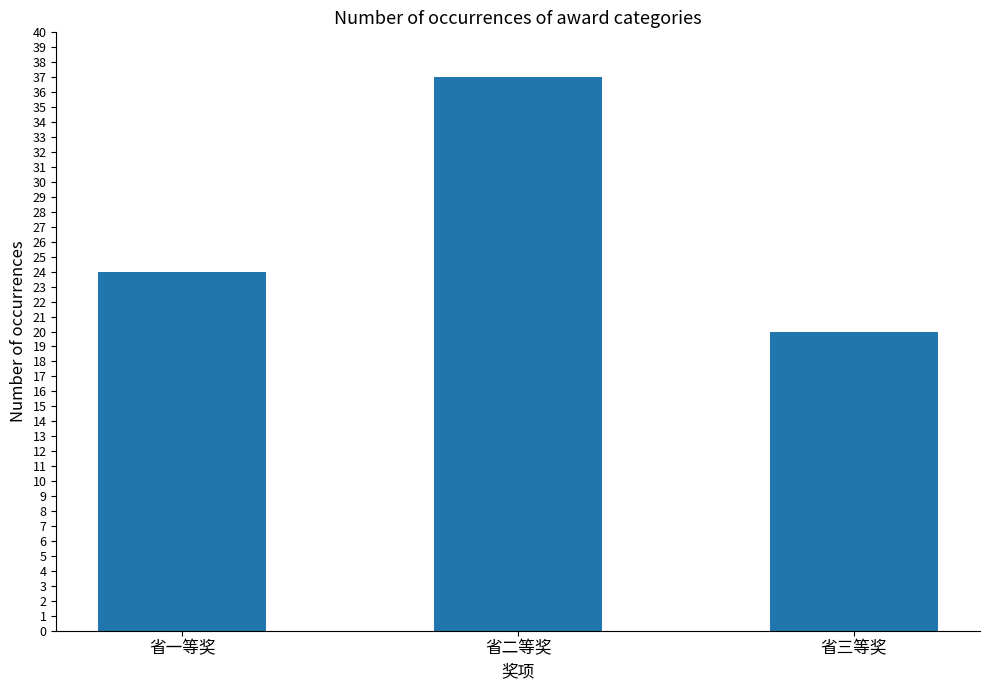

What is the greatest value displayed?

37